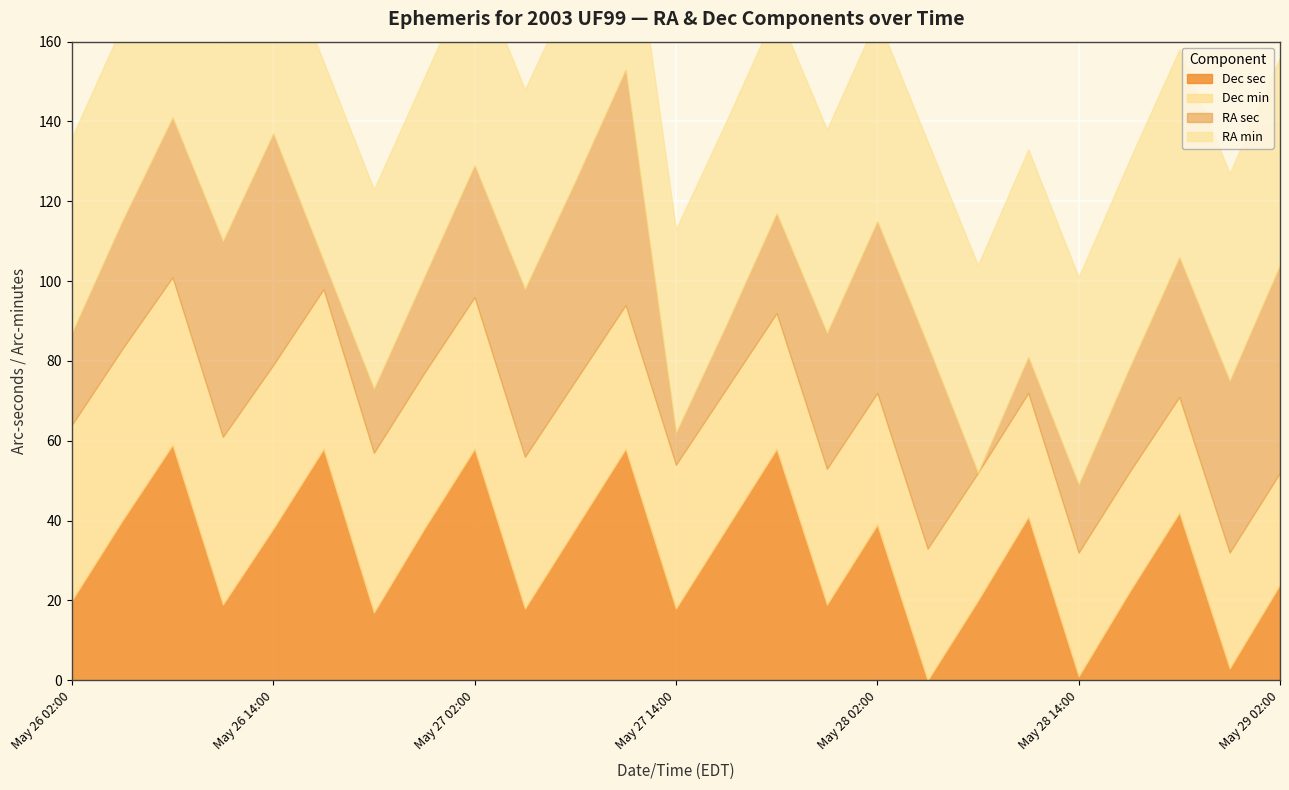

What is the difference between the highest and lowest values at May 26 23:00?

26